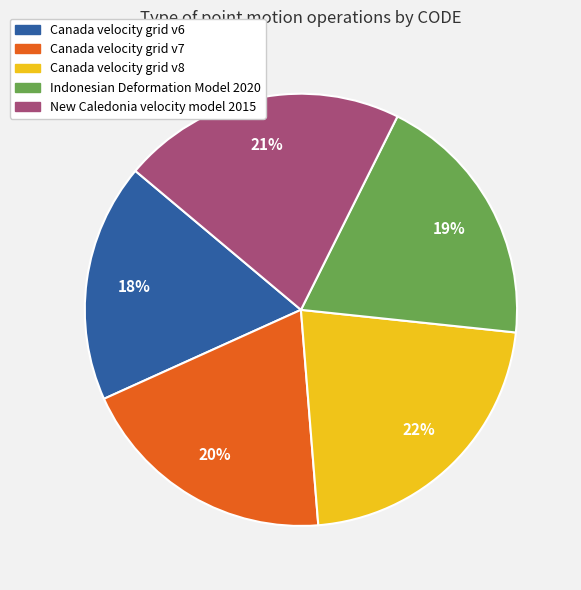

Is it true that Canada velocity grid v6 is 7% of the pie?

False